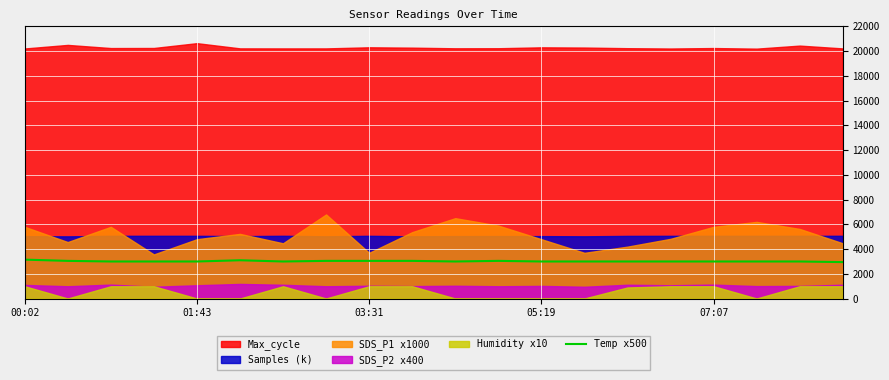

Count the number of categories in the chart.

20